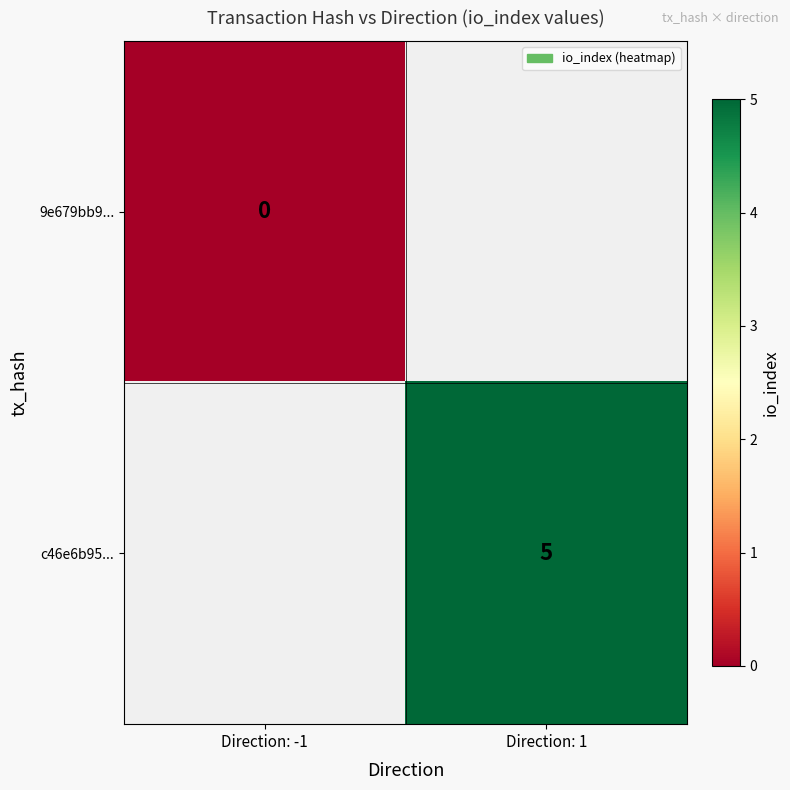

Is it true that c46e6b95... equals 3.4 at Direction: 1?

False